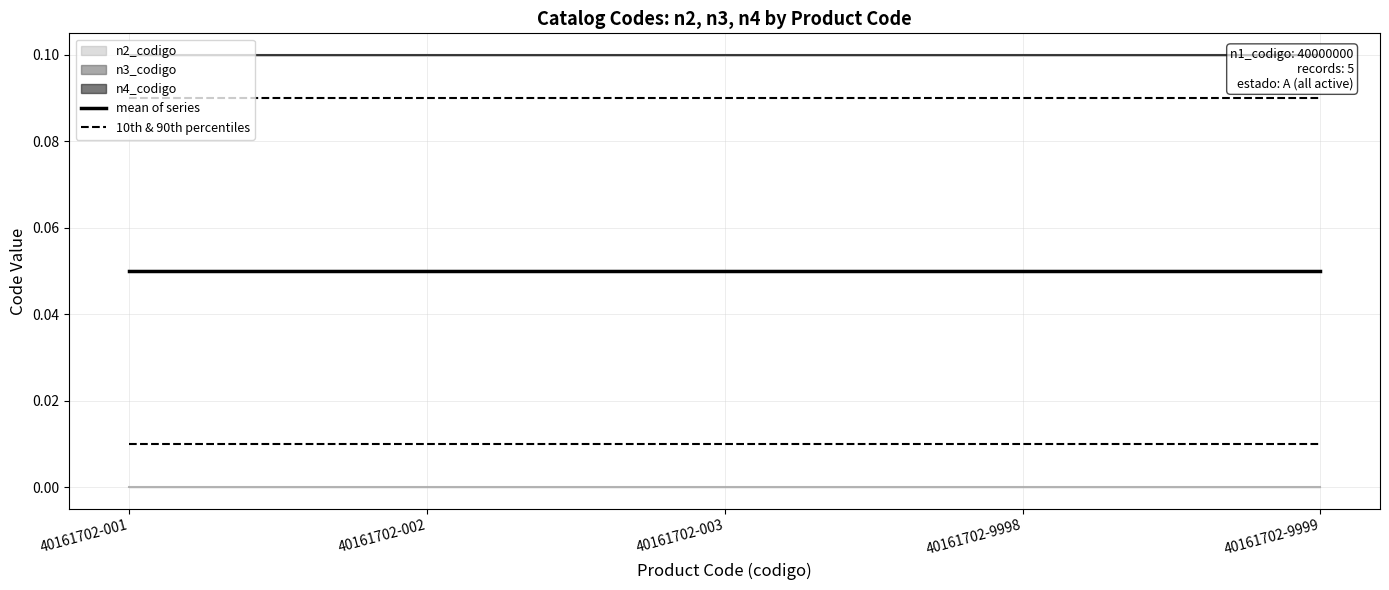

True or false: 10th & 90th percentiles and mean of series intersect in this chart.

False